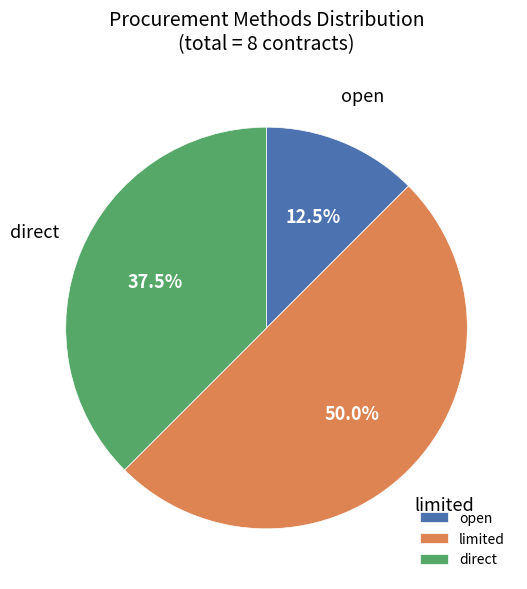

Rank the categories by value from lowest to highest.

open, direct, limited